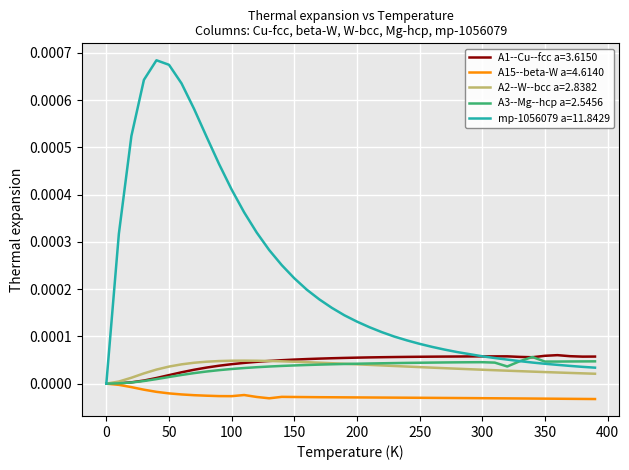

Which series has the largest range (max minus min)?

mp-1056079 a=11.8429